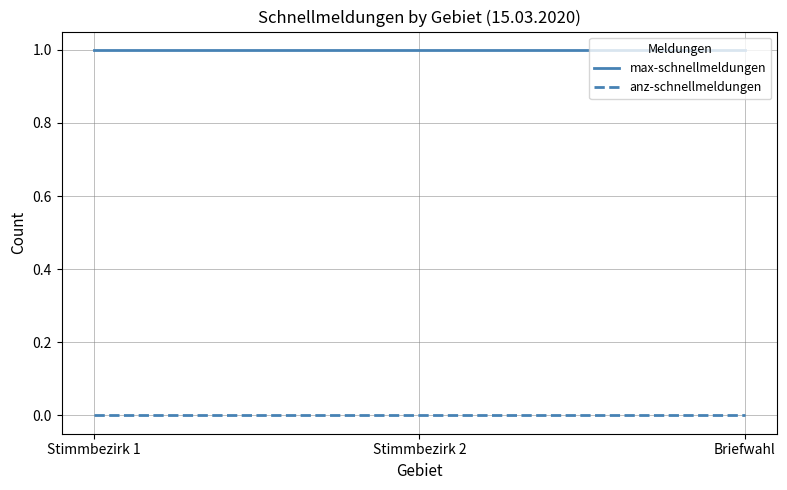

What is the total value across all series at Stimmbezirk 2?

1